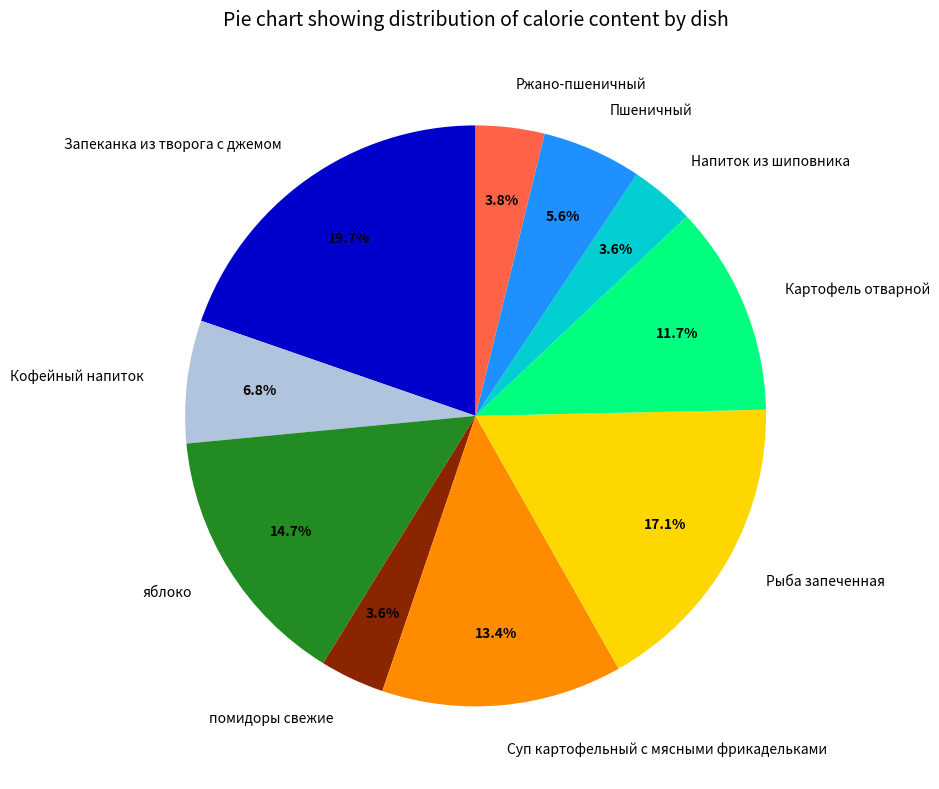

Combined, do Кофейный напиток and помидоры свежие account for over 50%?

No